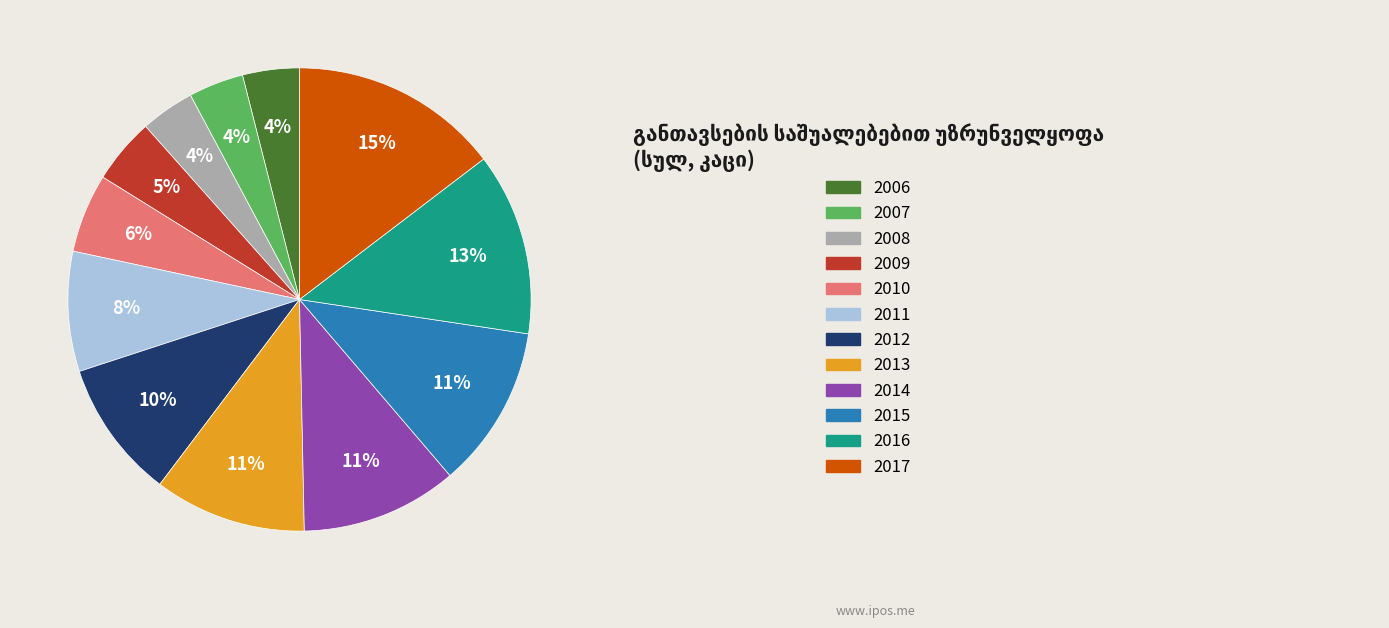

Which category has the biggest portion of the pie?

2017